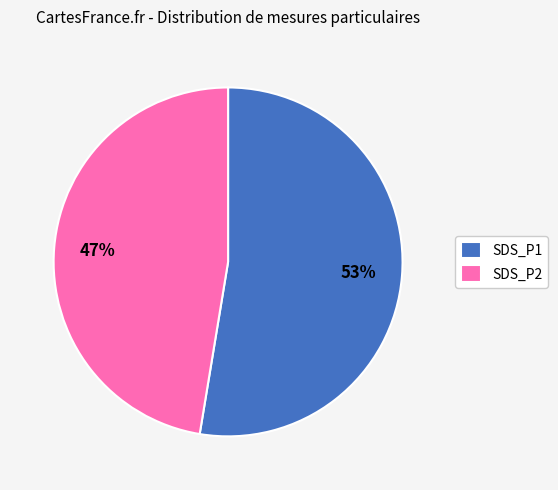

To the nearest percent, what is the combined percentage of SDS_P2 and SDS_P1?

100%